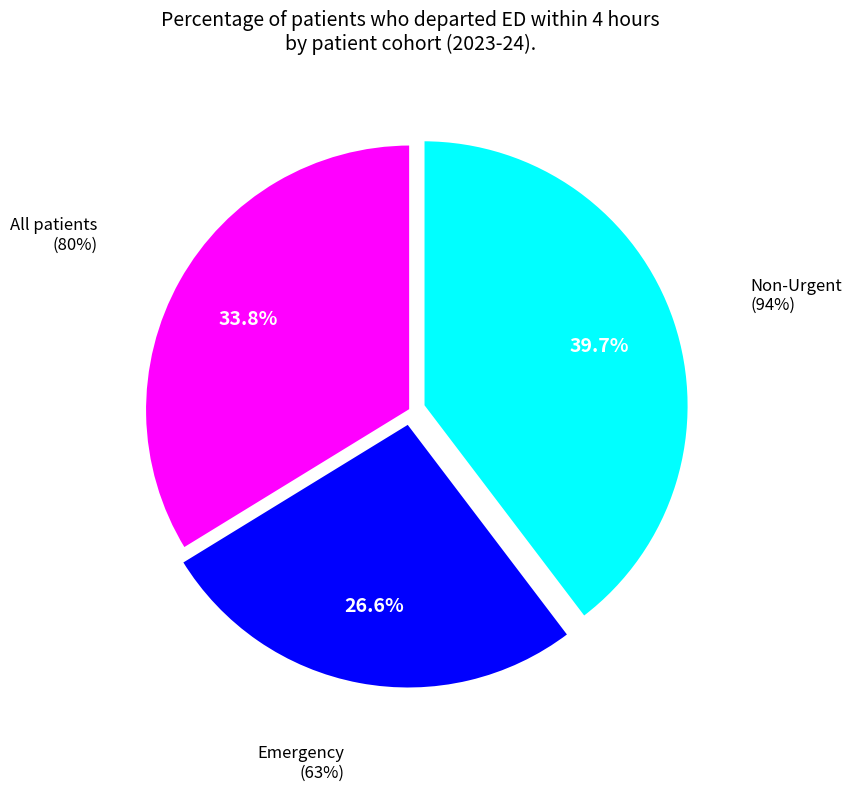

The Emergency slice represents 27% of the pie. True or false?

True